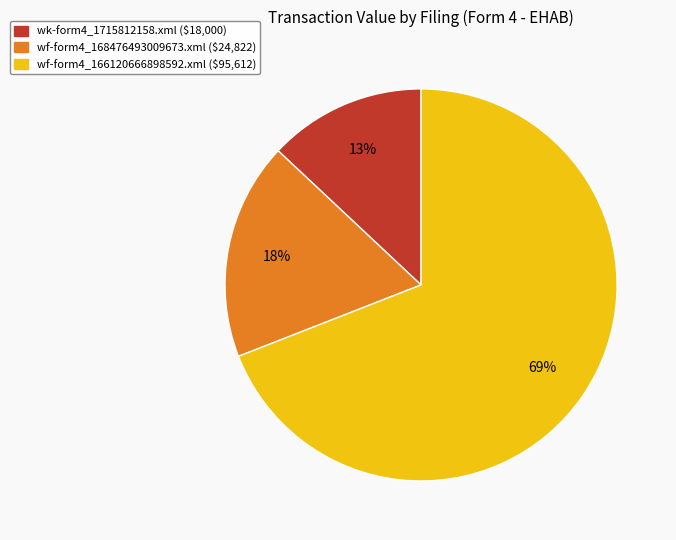

Count the number of slices in the pie.

3